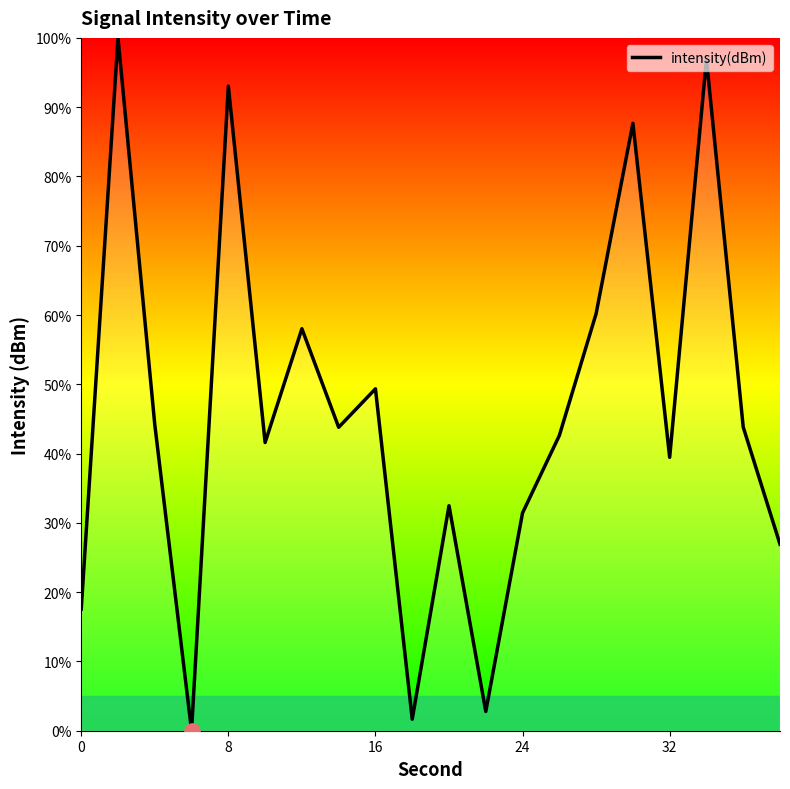

What is the greatest value displayed?

100.0